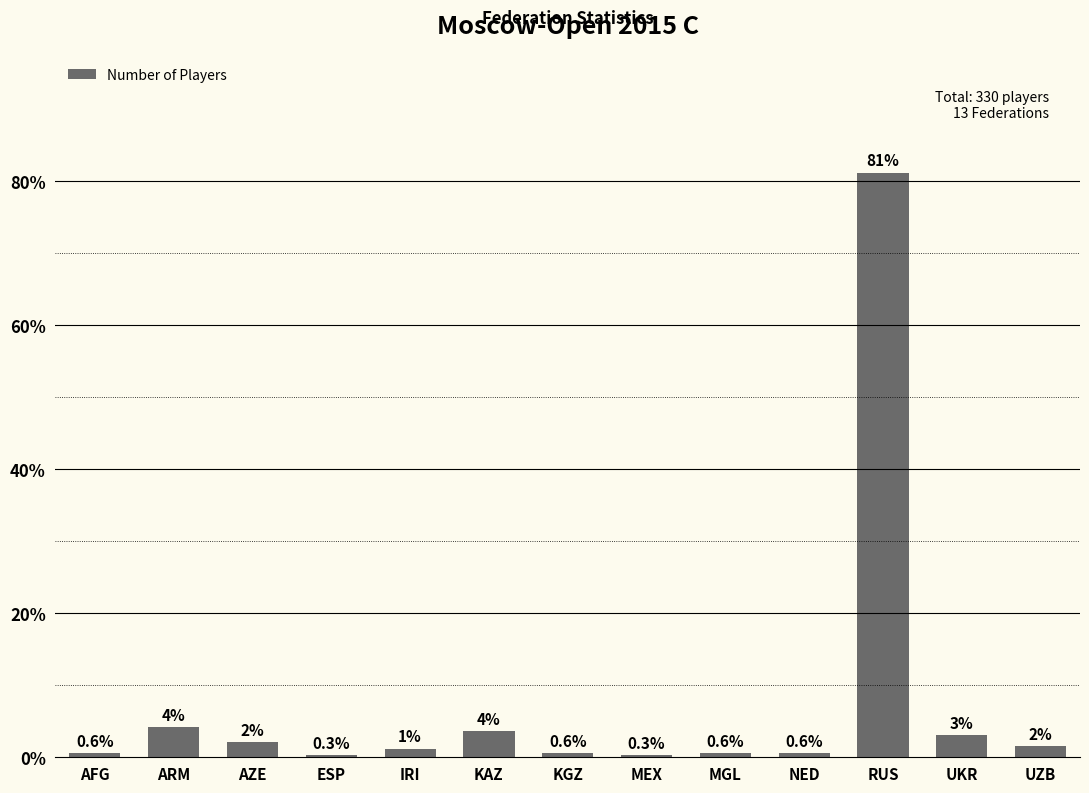

Which has a higher value, AZE or KGZ?

AZE